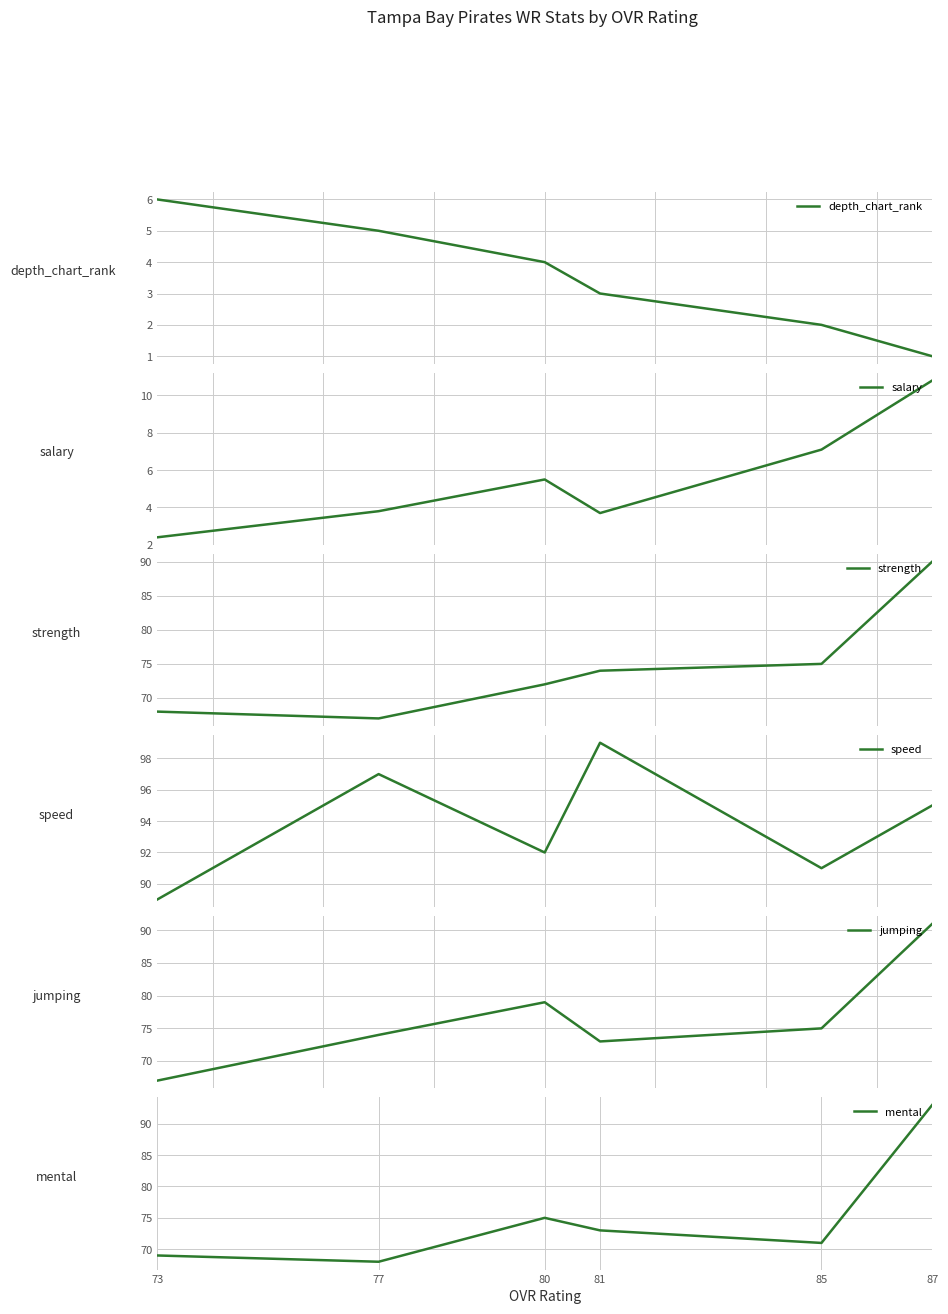

How many data points does each series have?

6